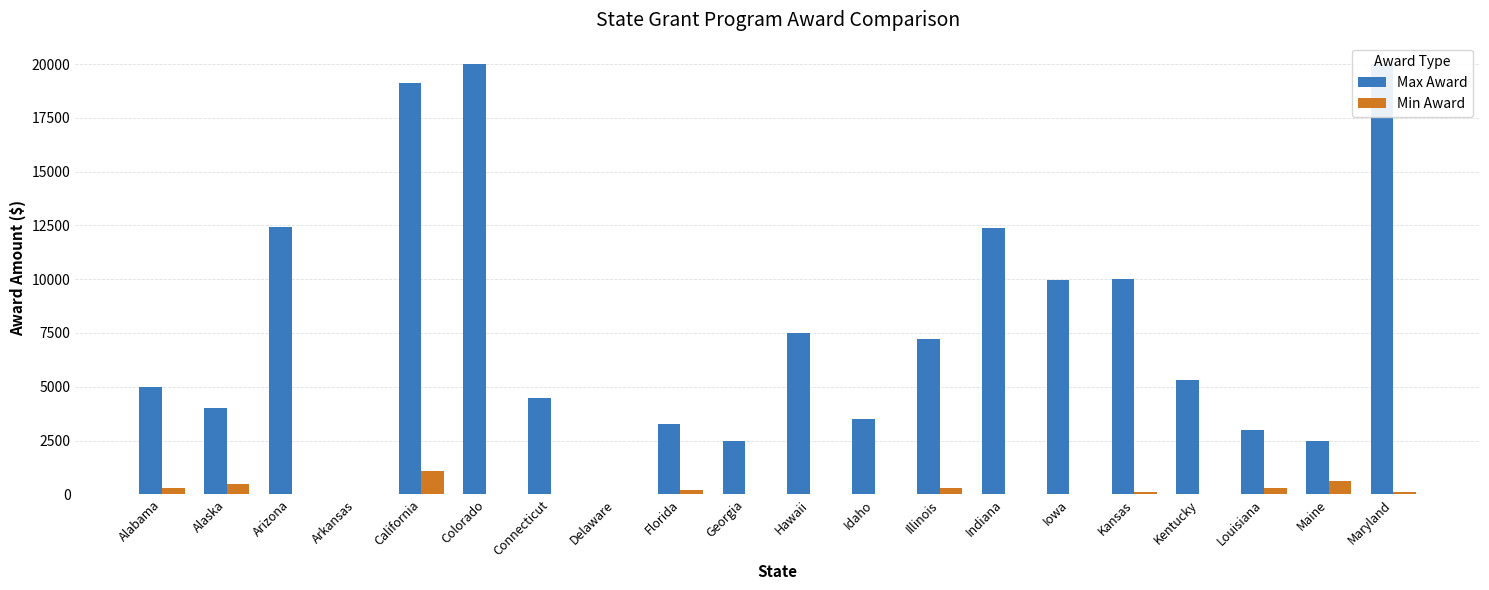

What value does the Max Award series have at Idaho?

3500